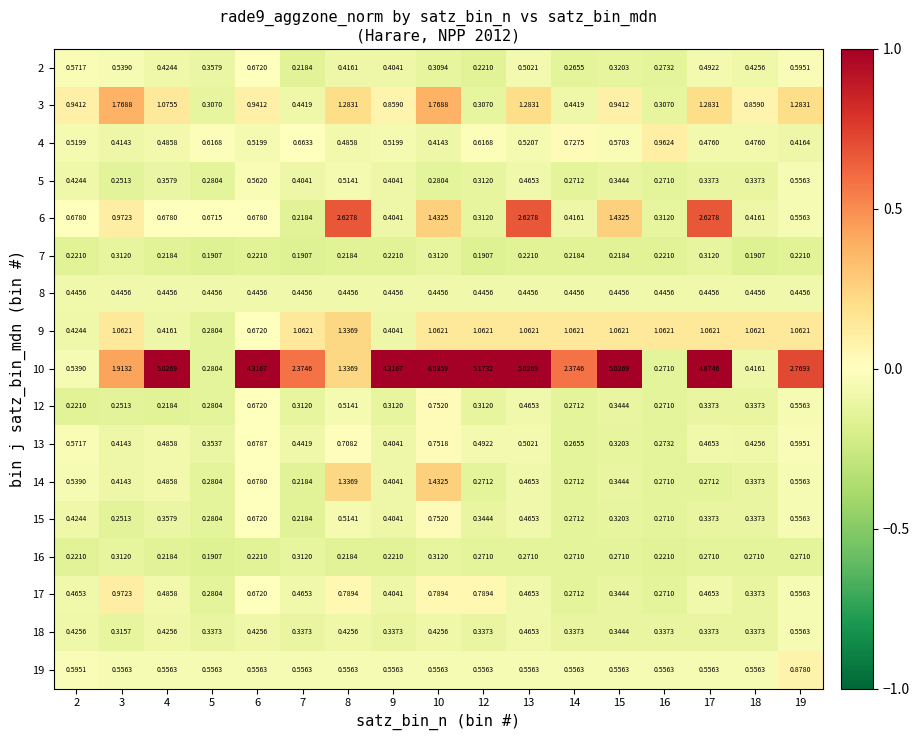

Is the value of 9 at 4 greater than the value of 19 at 7?

No